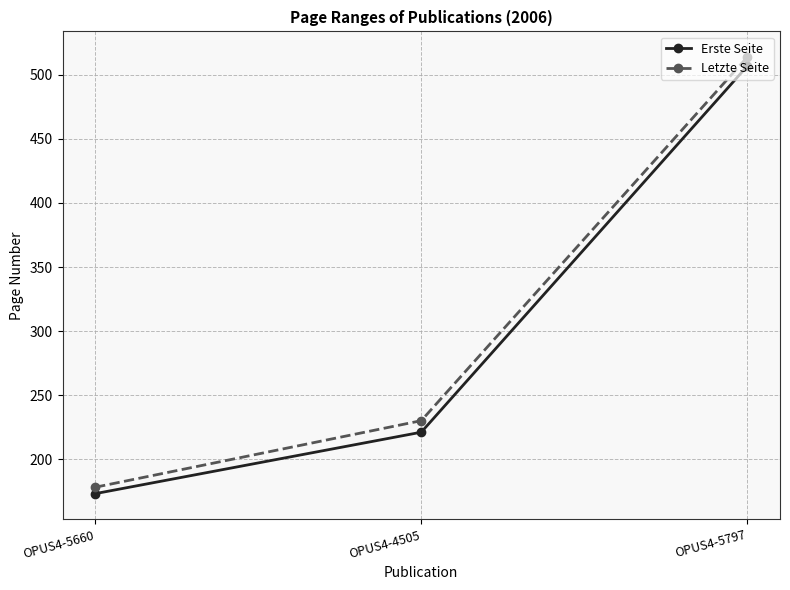

What value does the Erste Seite series have at OPUS4-5797?

507